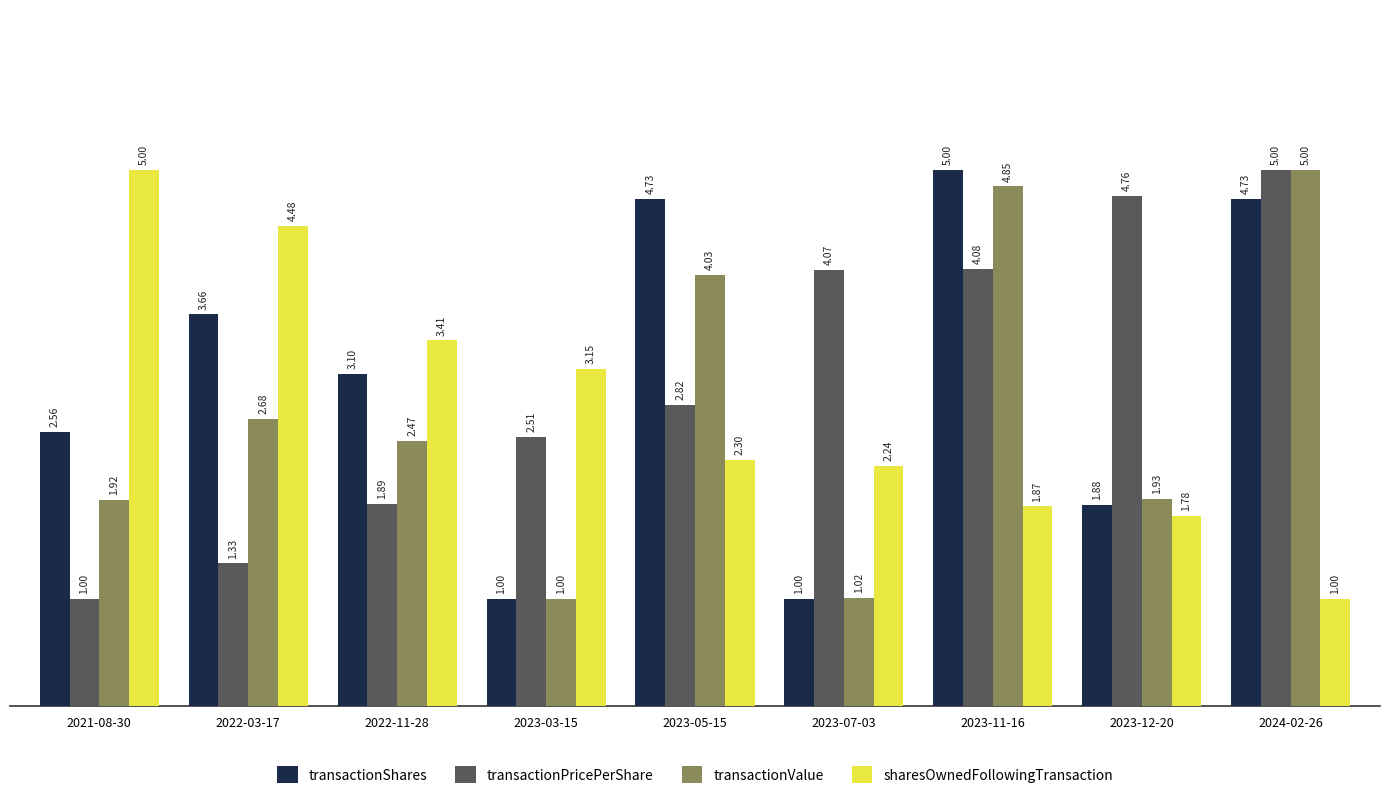

What is the label of the 8th bar from the left?

2023-12-20